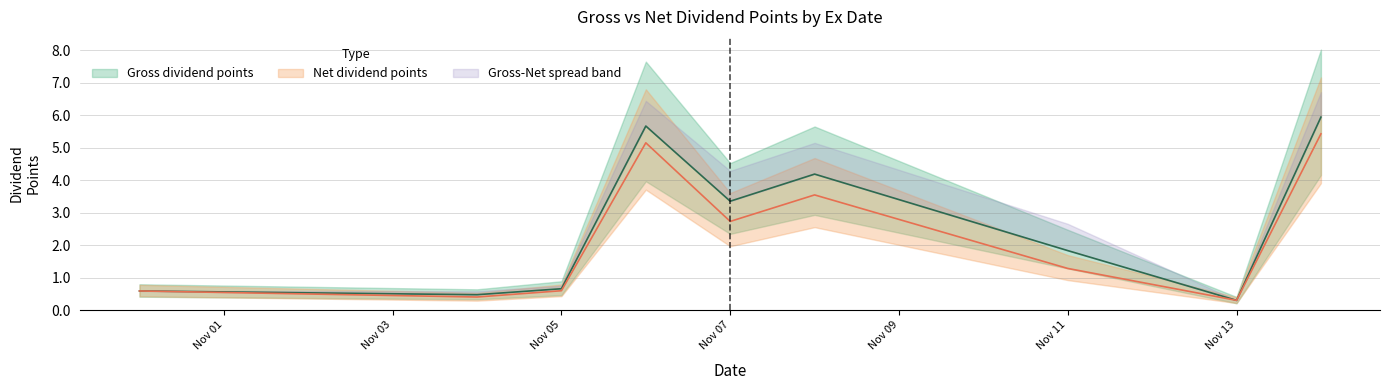

Which series changed the most between 2019-11-06 and 2019-11-06?

Net dividend points